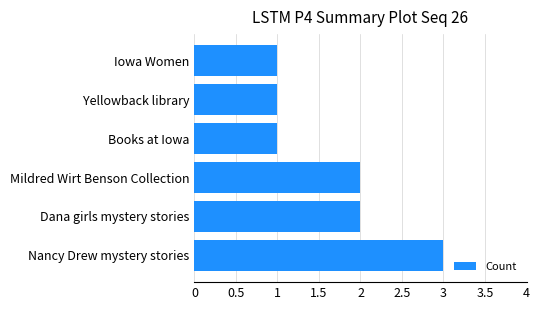

What is the ratio of the value at Dana girls mystery stories to the value at Mildred Wirt Benson Collection?

1.0